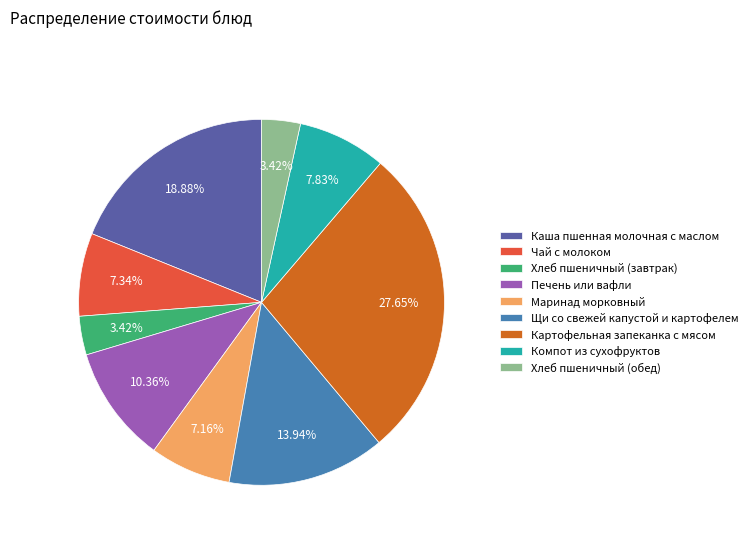

What is the ratio of the value at Печень или вафли to the value at Маринад морковный?

1.4